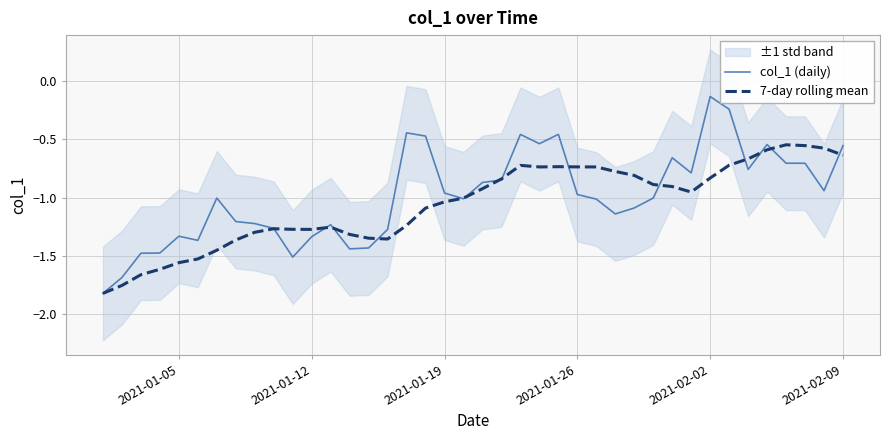

Which category has the highest value in the col_1 (daily) series?

2021-02-02